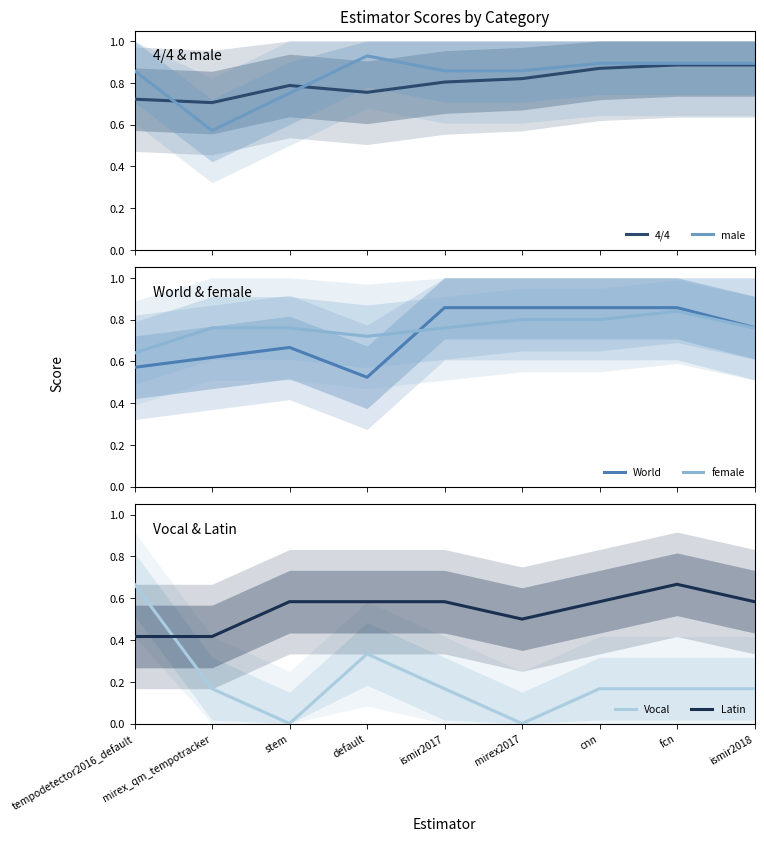

Reading right to left, transcribe all the data shown in this chart.

4/4: 0.9	0.9	0.9	0.8	0.8	0.8	0.8	0.7	0.7
male: 0.9	0.9	0.9	0.9	0.9	0.9	0.8	0.6	0.9
World: 0.8	0.9	0.9	0.9	0.9	0.5	0.7	0.6	0.6
female: 0.8	0.8	0.8	0.8	0.8	0.7	0.8	0.8	0.6
Vocal: 0.2	0.2	0.2	0.0	0.2	0.3	0.0	0.2	0.7
Latin: 0.6	0.7	0.6	0.5	0.6	0.6	0.6	0.4	0.4